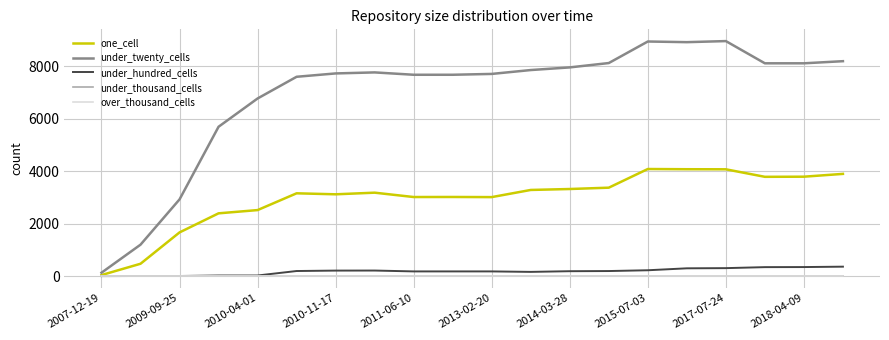

What is the average value of the under_twenty_cells series?

6908